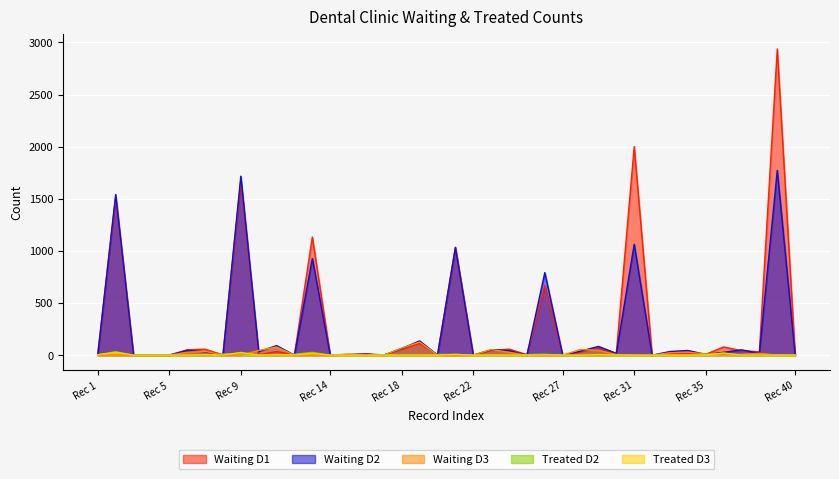

Which series has the widest spread of values?

Waiting D1